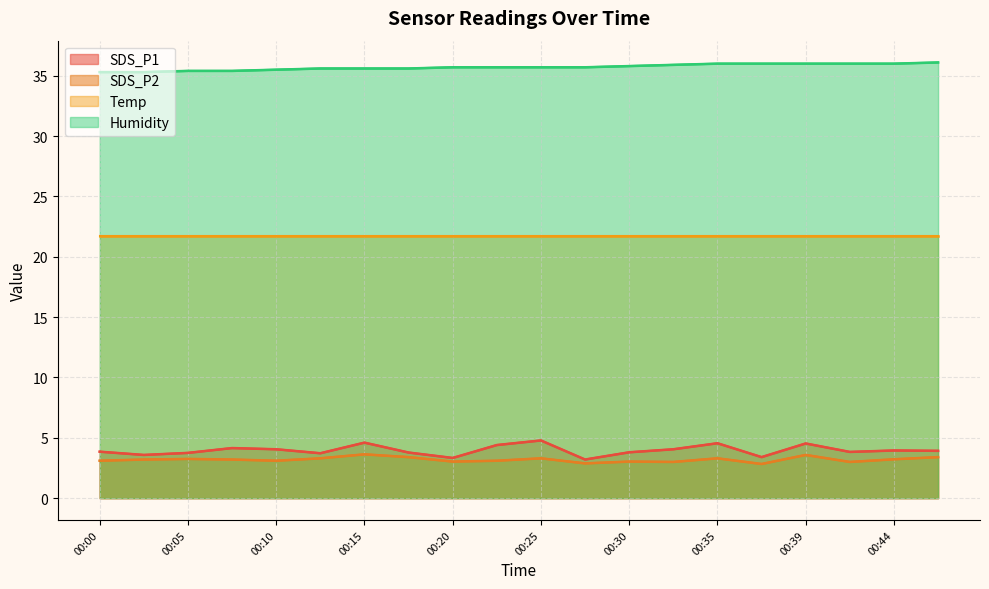

What is the smallest value displayed?

2.8